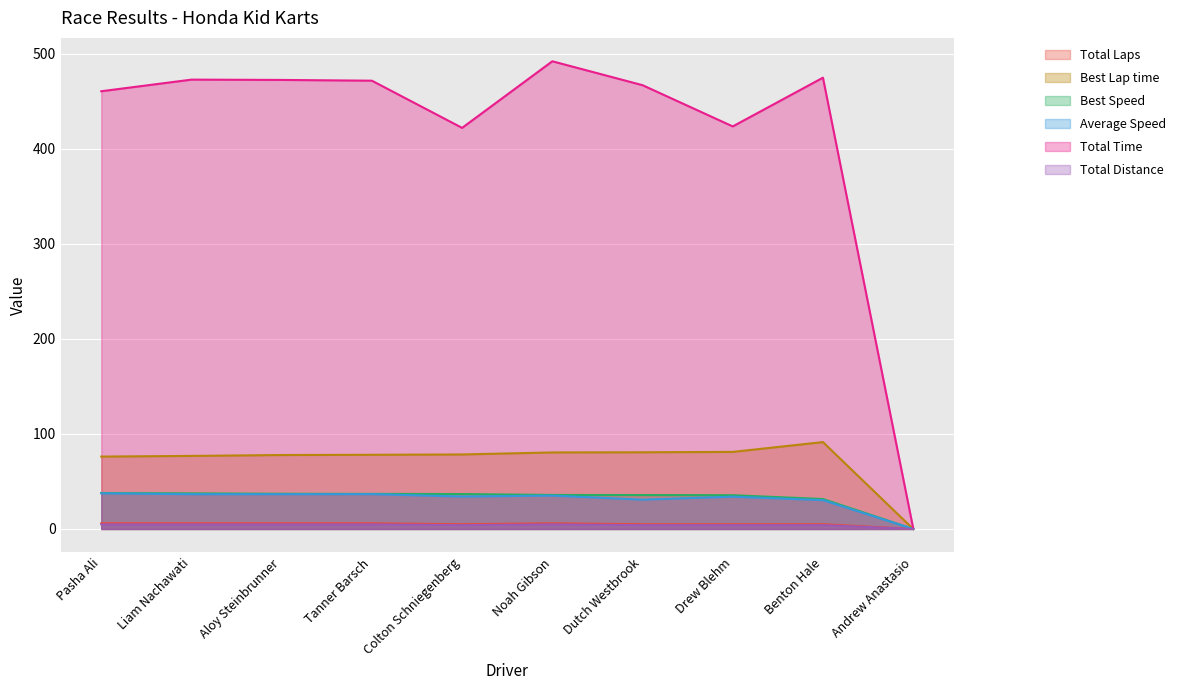

Where does the Total Time series first go above 471?

Liam Nachawati